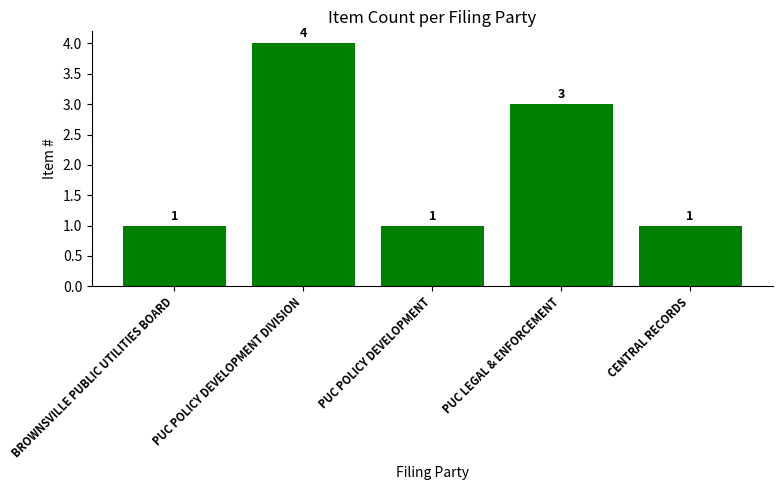

True or false: the data shows 1 at PUC POLICY DEVELOPMENT.

True